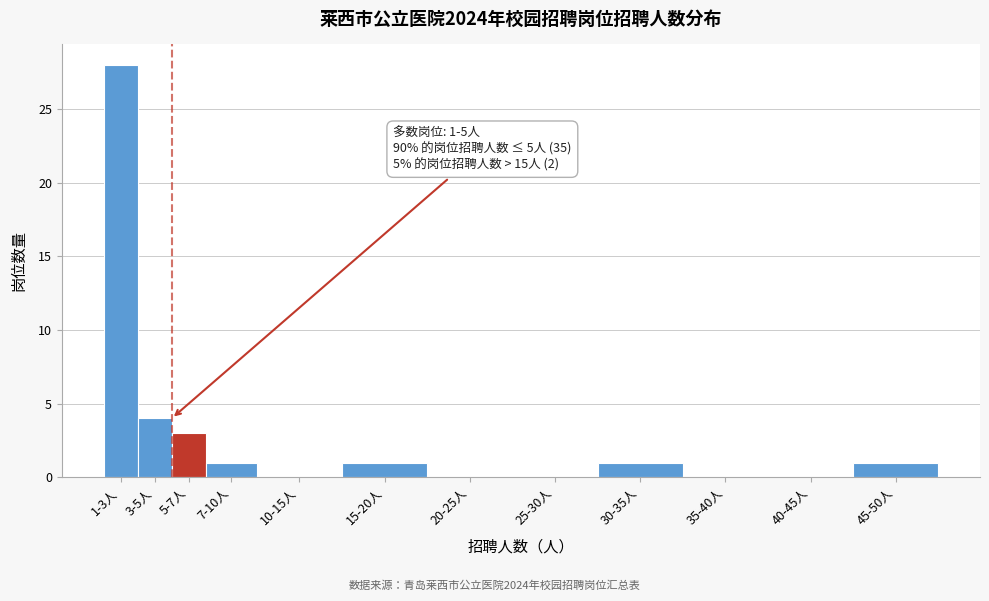

Reading left to right, transcribe all the data shown in this chart.

1-3人=28	3-5人=4	5-7人=3	7-10人=1	10-15人=0	15-20人=1	20-25人=0	25-30人=0	30-35人=1	35-40人=0	40-45人=0	45-50人=1